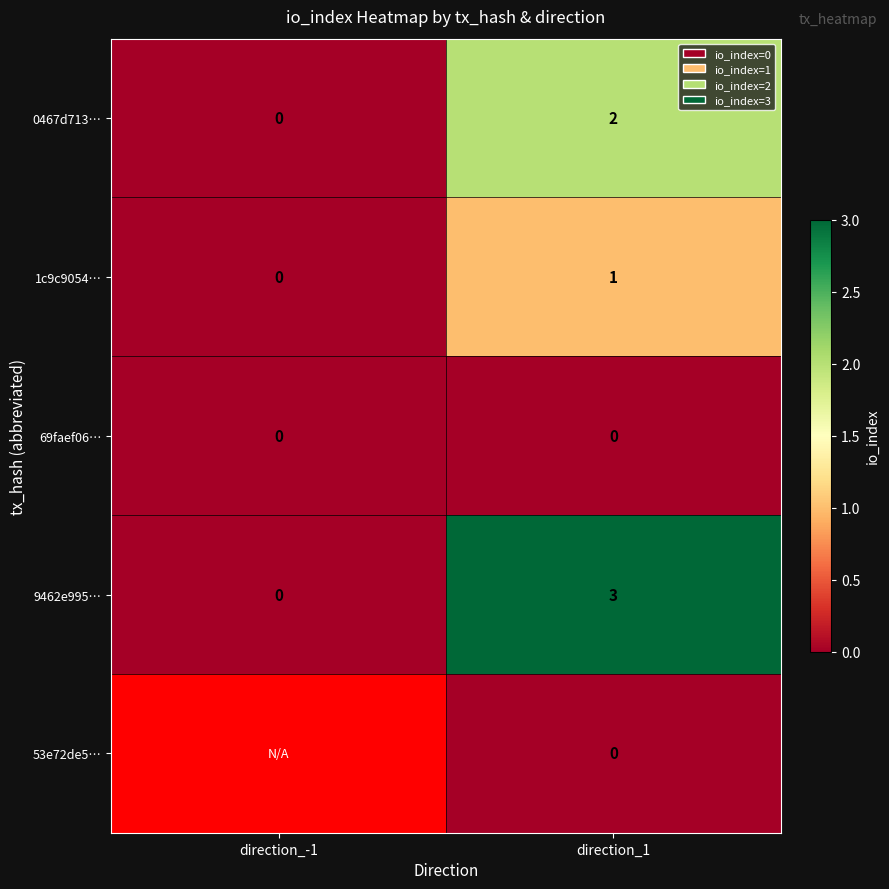

Is it true that 1c9c9054… equals 0.3 at direction_1?

False